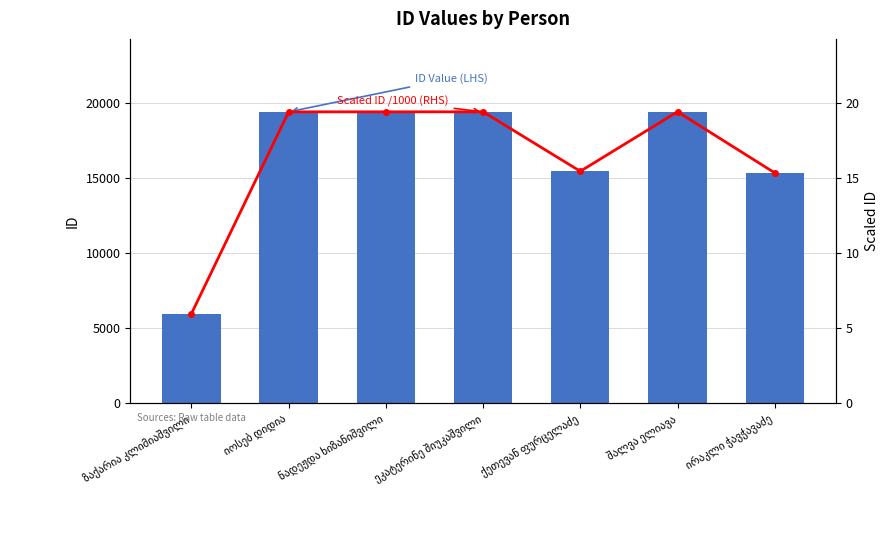

At how many categories does at least one series exceed 12613?

6